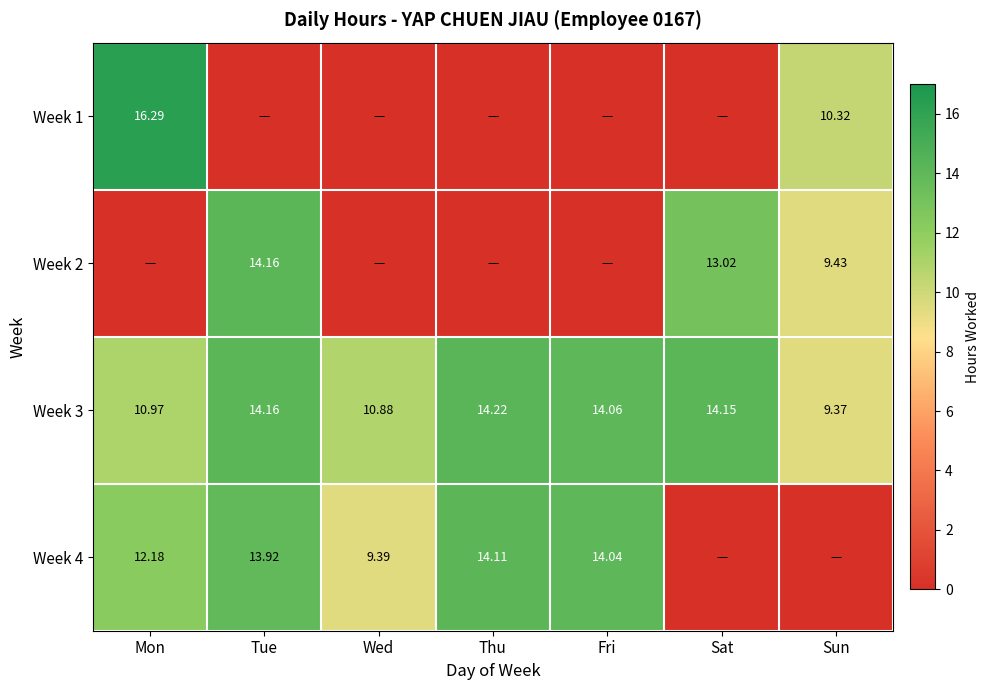

Is the value of Week 3 at Sat greater than the value of Week 4 at Thu?

Yes